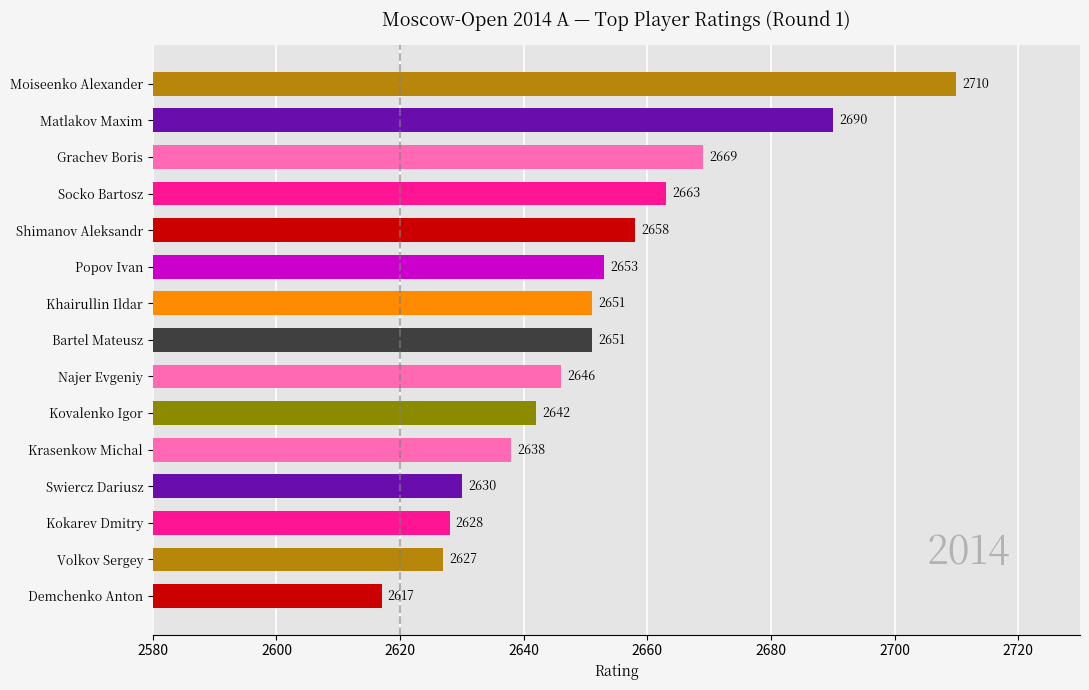

Between Volkov Sergey and Kovalenko Igor, which is larger?

Kovalenko Igor